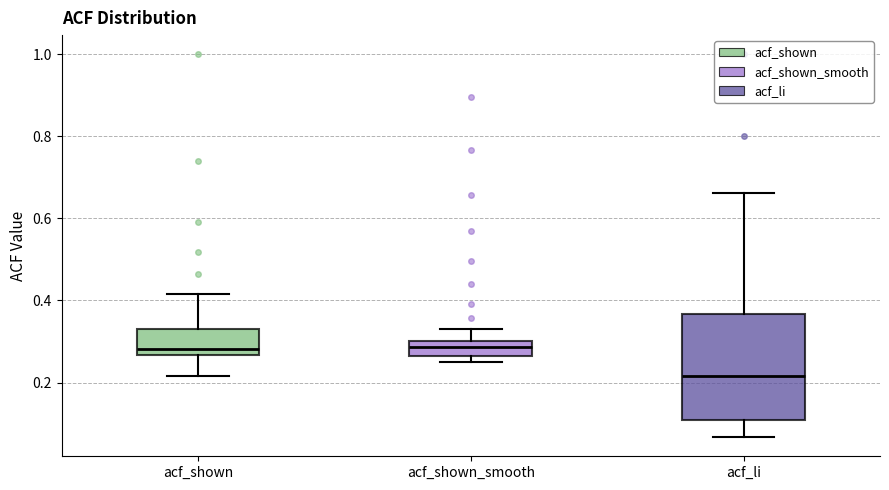

Where does the upper whisker of the box for acf_li end on the y-axis? The values are not printed on the chart, so give them approximately, as read against the axis.

0.66